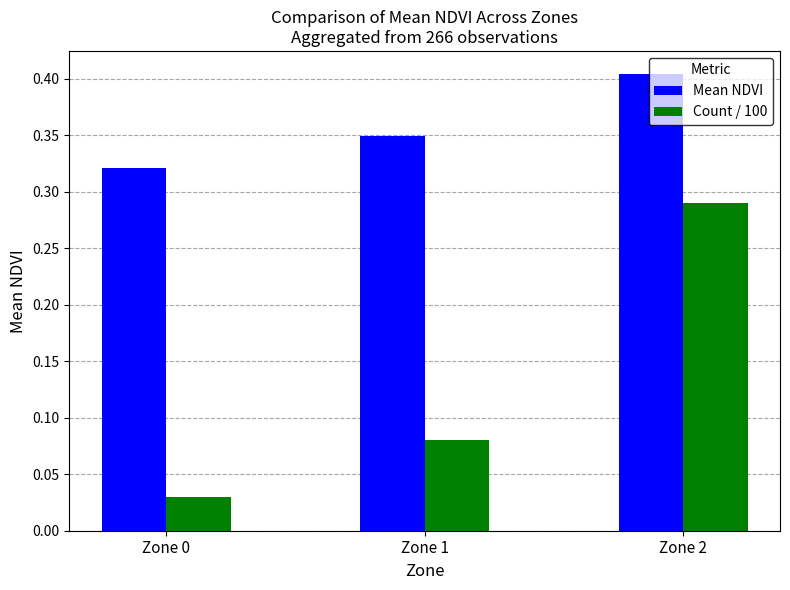

Which series has the widest spread of values?

Count / 100